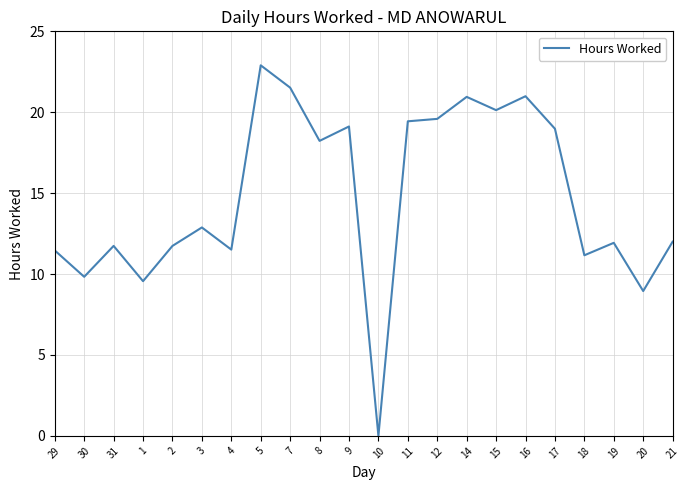

What is the maximum value shown in the chart?

22.9